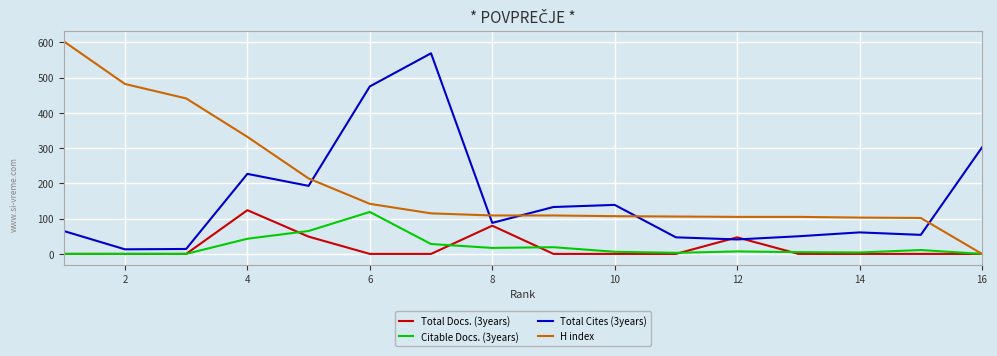

Which series has the largest total across all categories?

H index